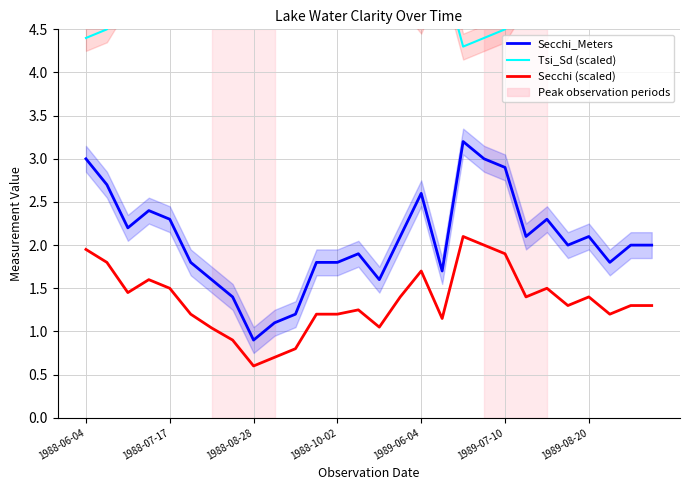

Which series has the largest range (max minus min)?

Secchi_Meters